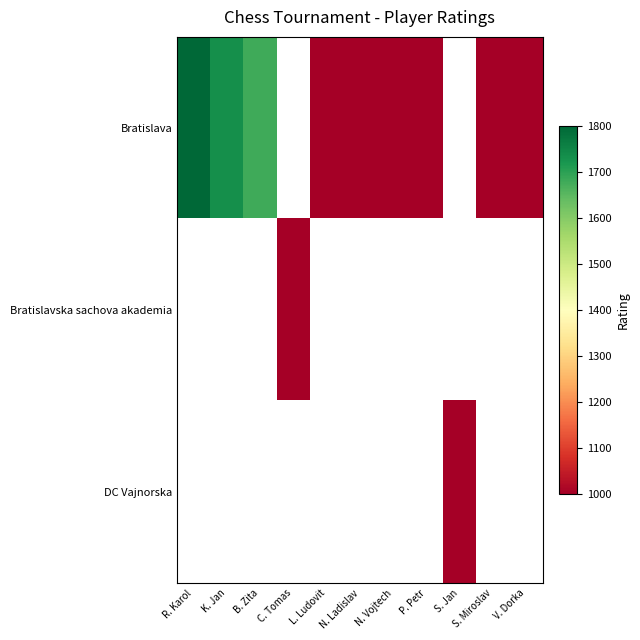

At how many categories does at least one series exceed 1651?

3